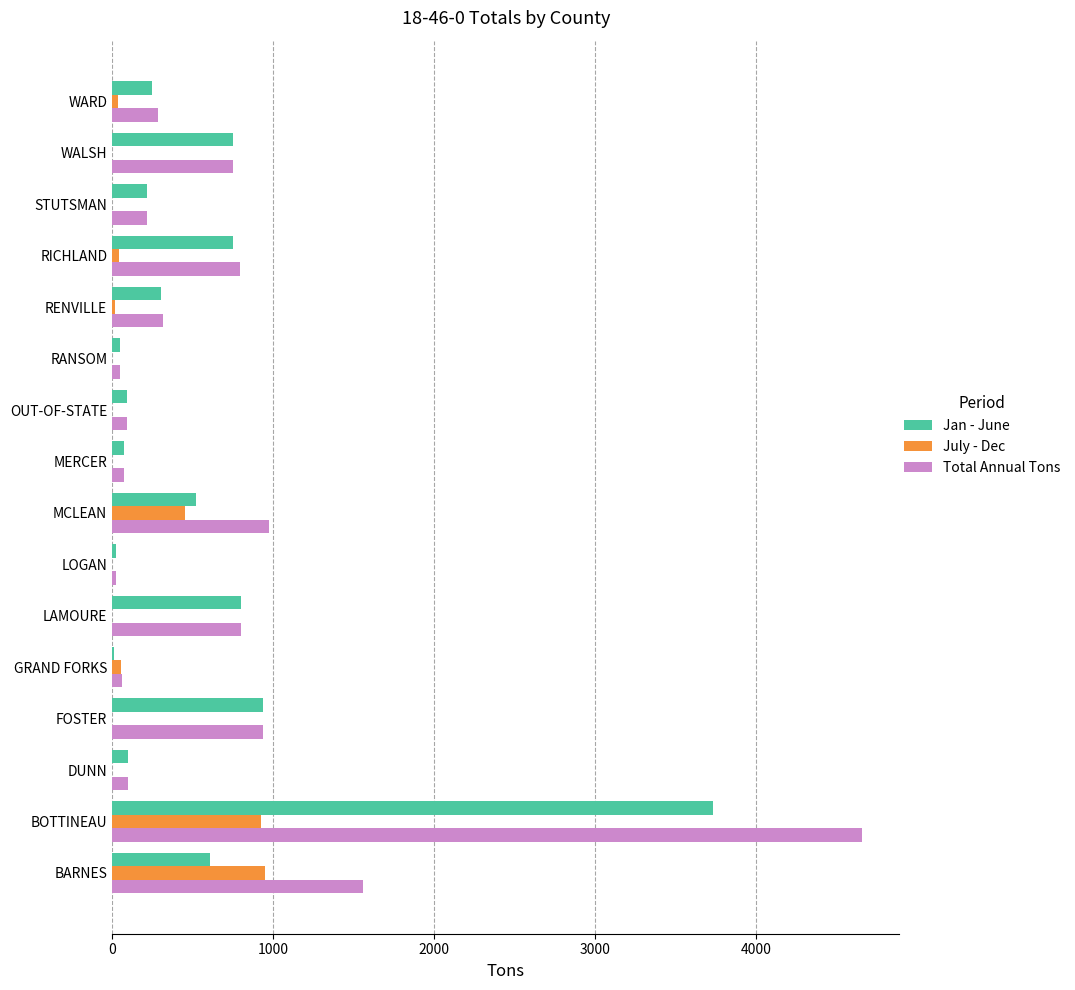

How many series are shown in this chart?

3